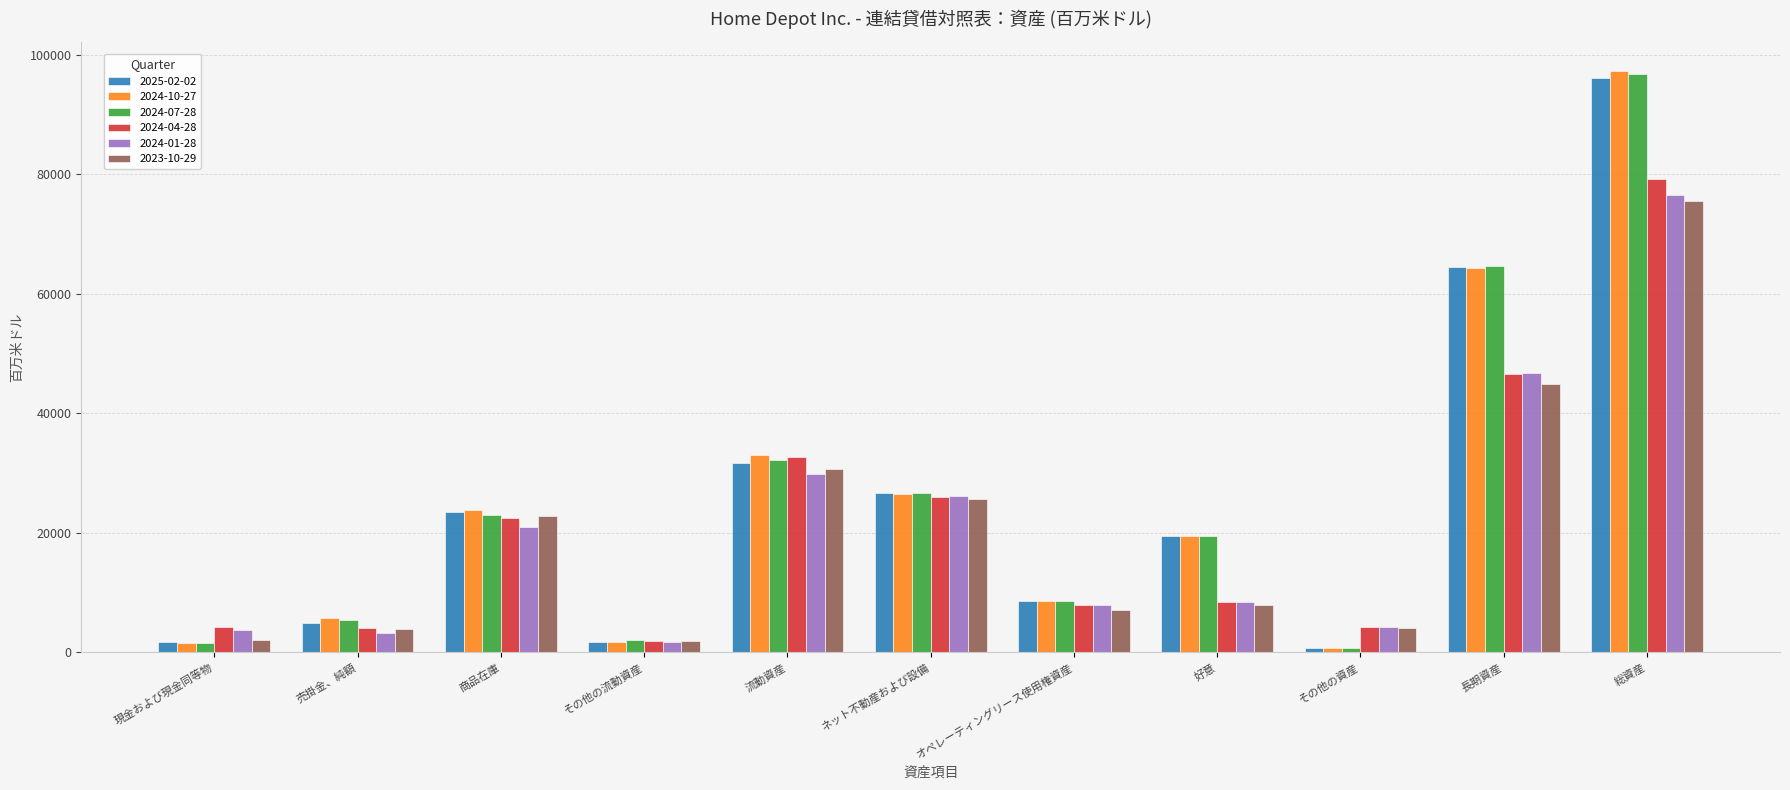

What is the spread (max minus min) of values at 売掛金、純額?

2454